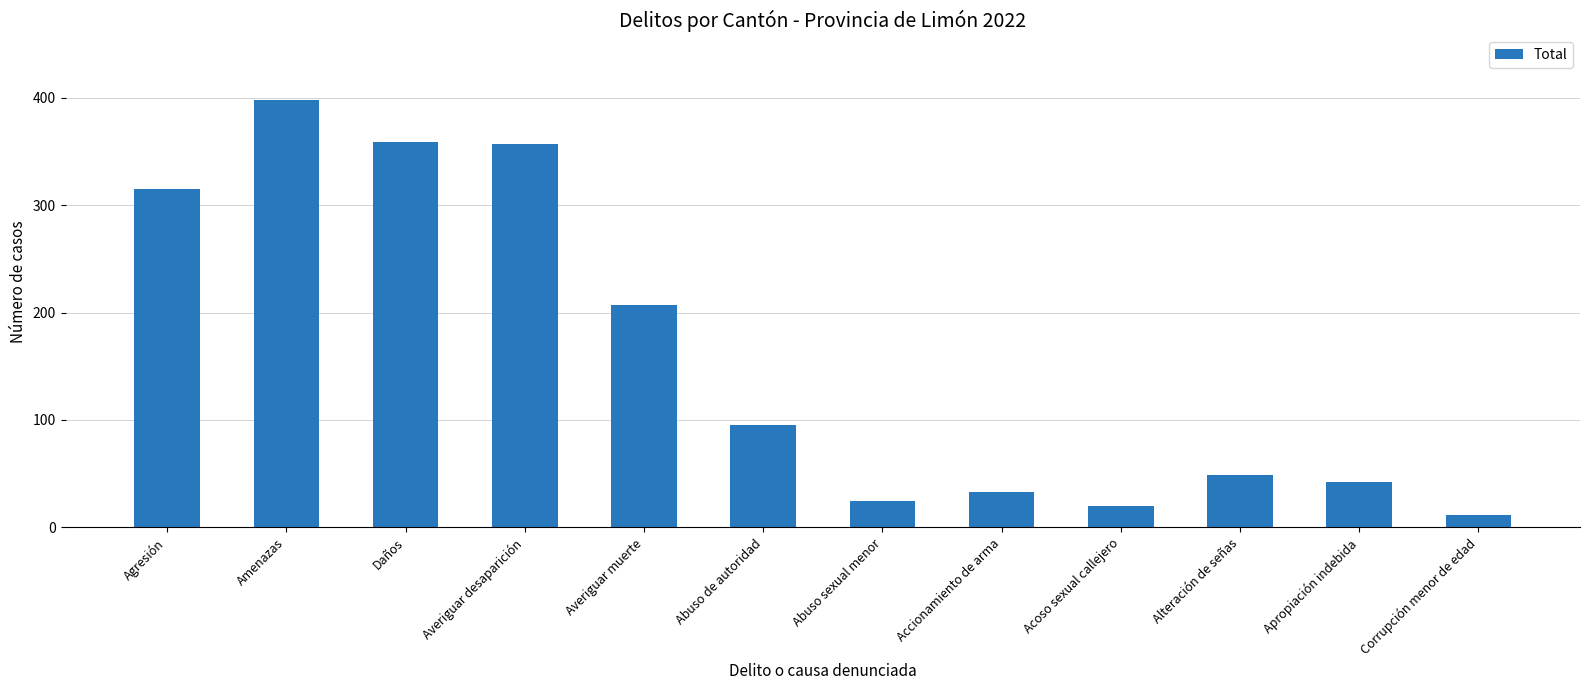

Where is the data nearest to the value 205?

Averiguar muerte